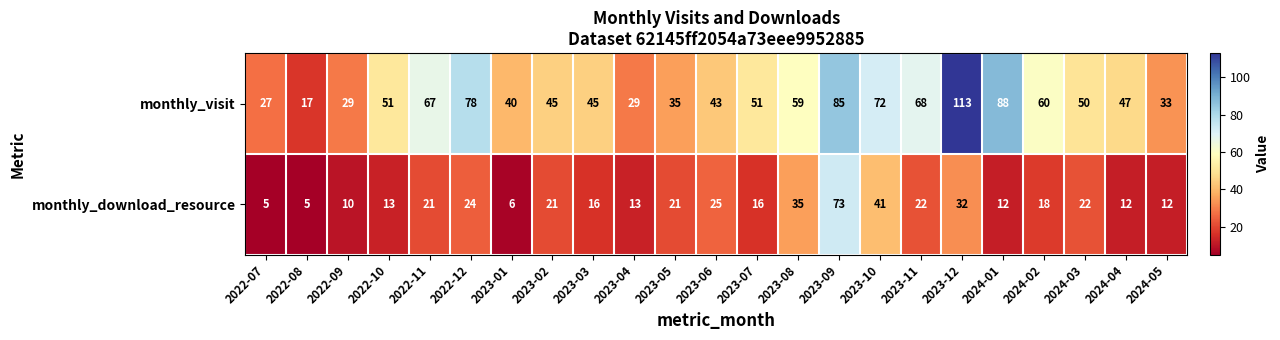

What is the maximum value shown in the chart?

113